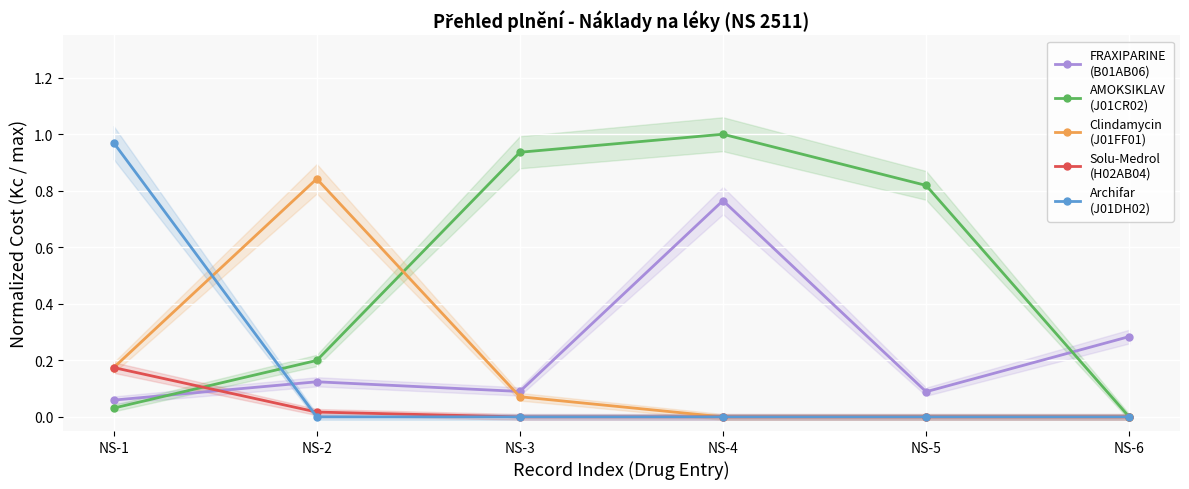

Between NS-1 and NS-2, which series saw the biggest shift?

Archifar
(J01DH02)